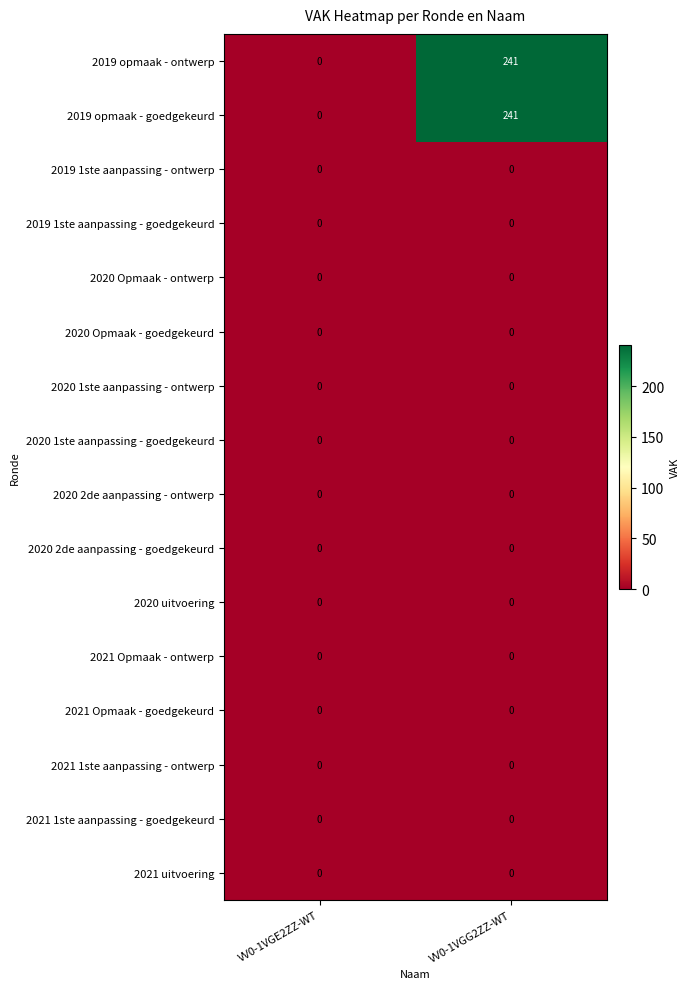

True or false: 2021 Opmaak - goedgekeurd has a value of 0 at VV0-1VGE2ZZ-WT.

True